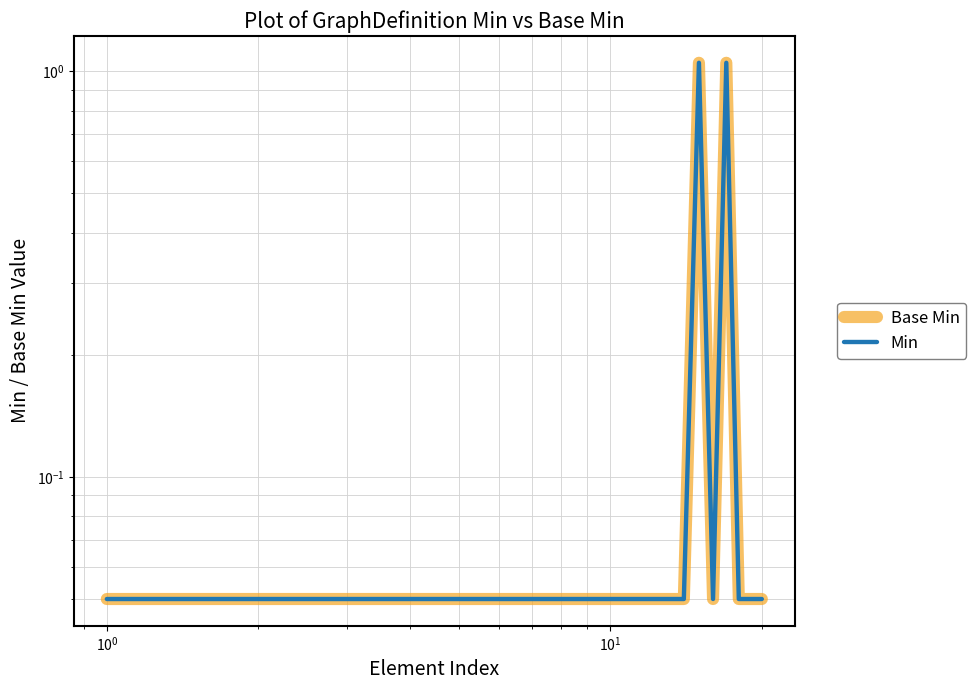

How many interior local valleys does the Min series have?

1